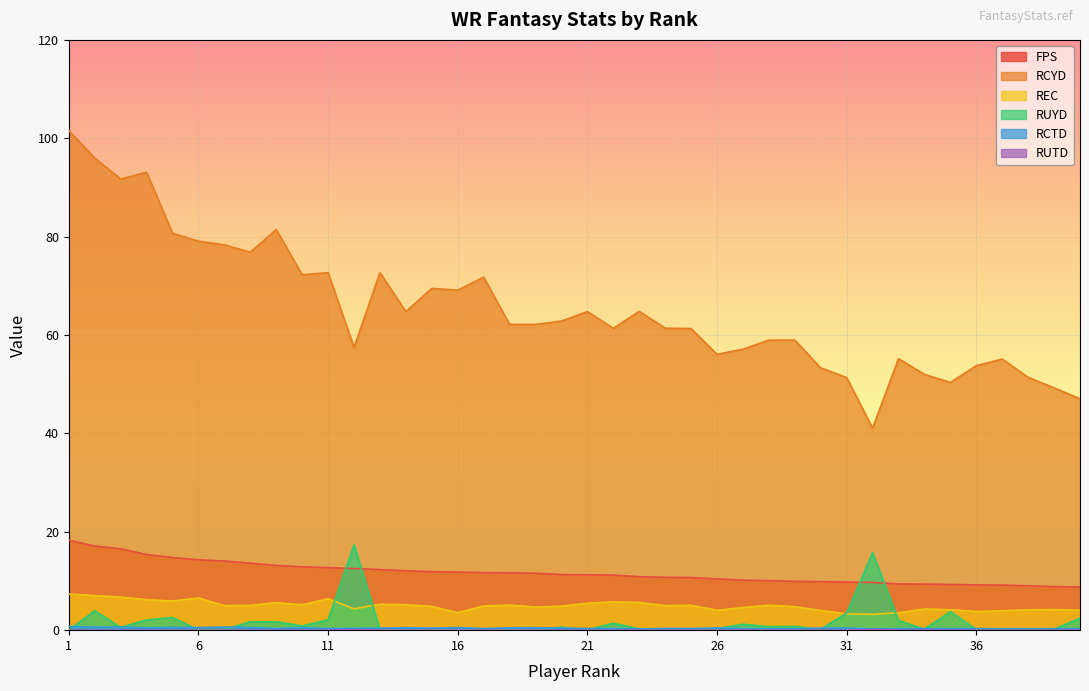

Is it true that REC equals 5.8 at 22?

True